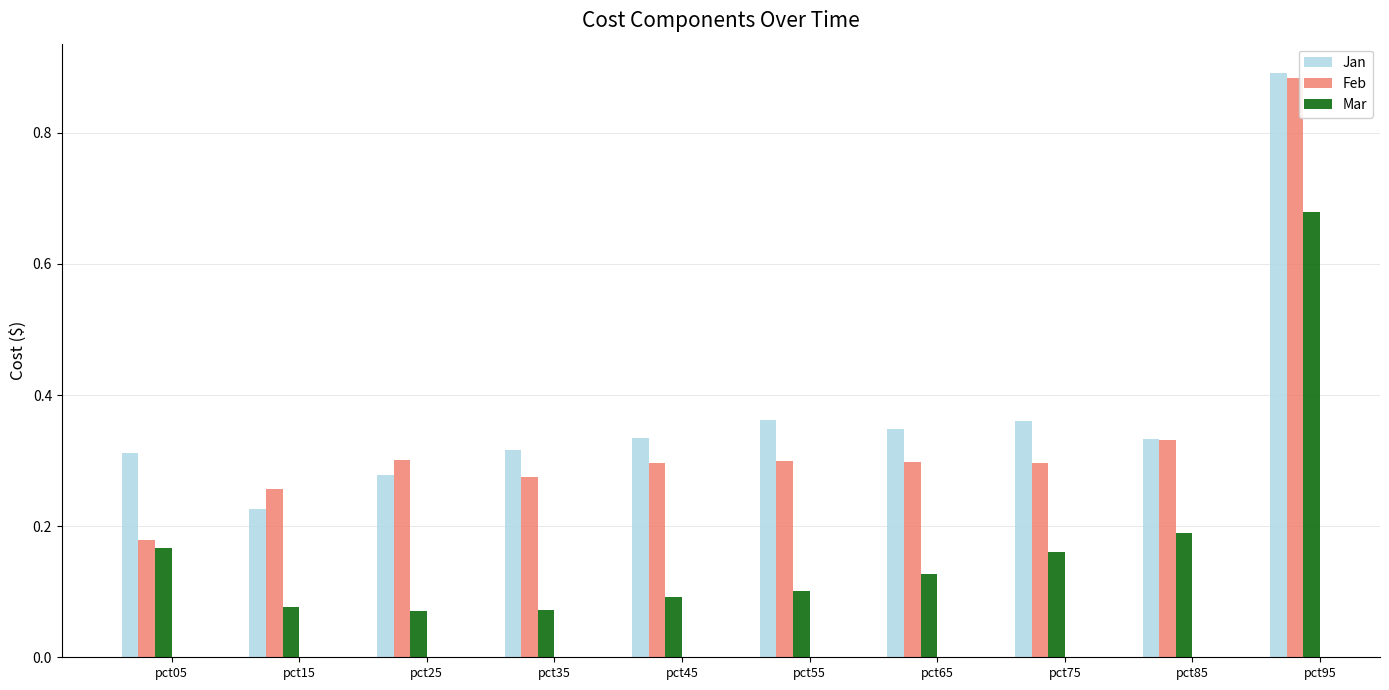

Rank the series by their average value, from lowest to highest.

Mar, Feb, Jan